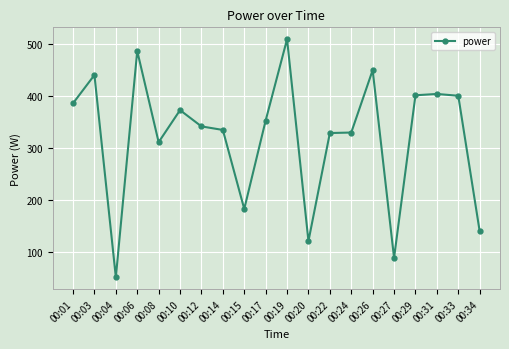

What is the difference between the maximum and second lowest values?

420.7